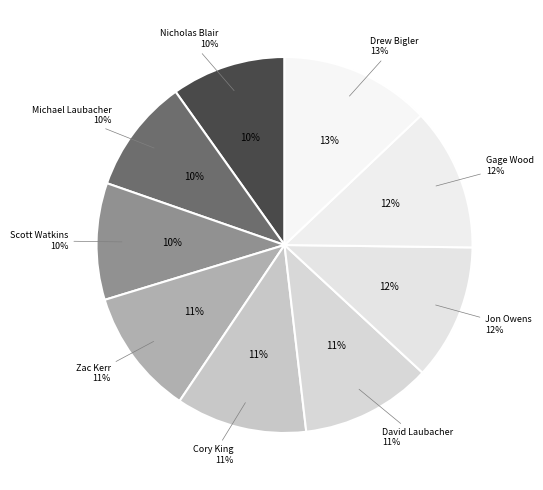

To the nearest percent, what is the difference between the David Laubacher and Scott Watkins slice percentages?

1%